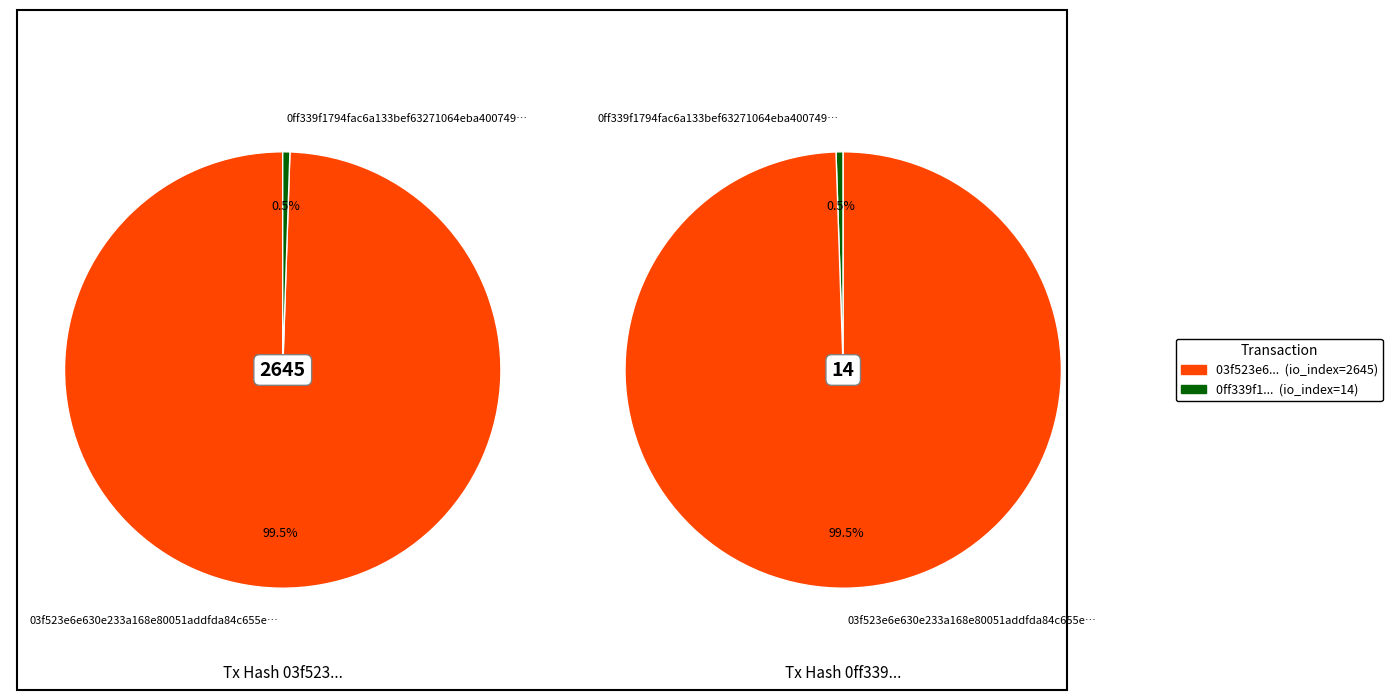

What percentage is the 1 slice, to the nearest percent?

1%